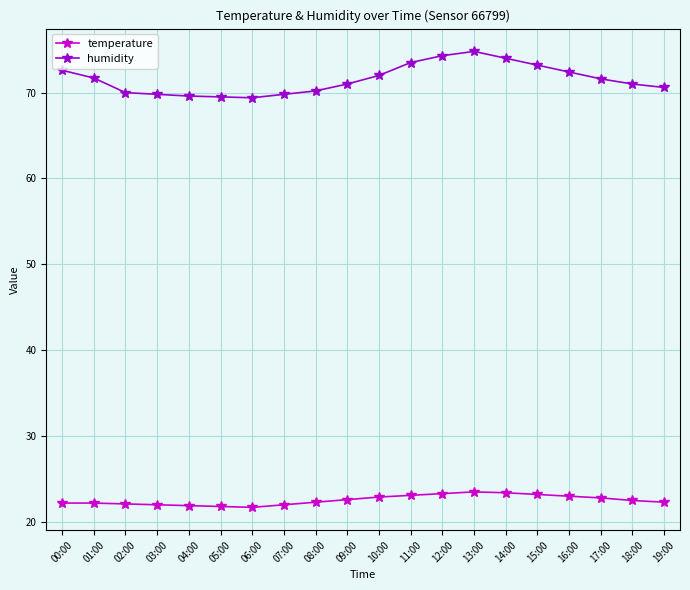

Is the value of humidity at 15:00 greater than the value of temperature at 06:00?

Yes